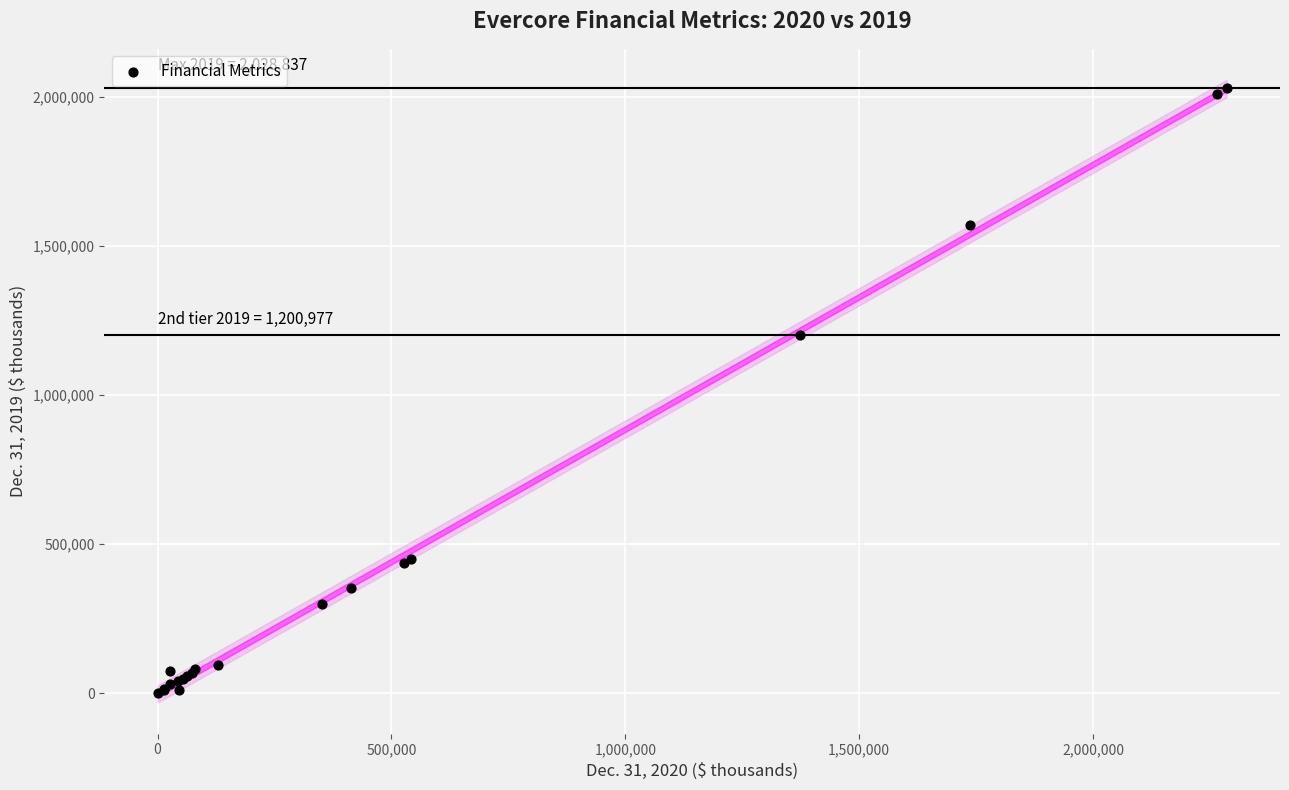

What Y value in the scatter plot is closest to 1014925?

1200977